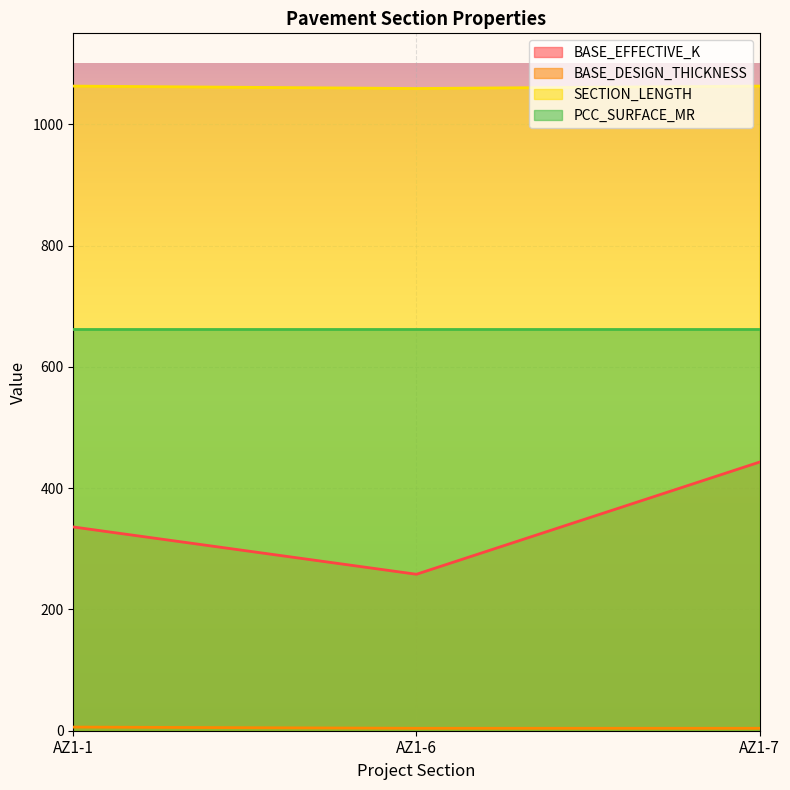

How many values in the BASE_DESIGN_THICKNESS series exceed 4?

1